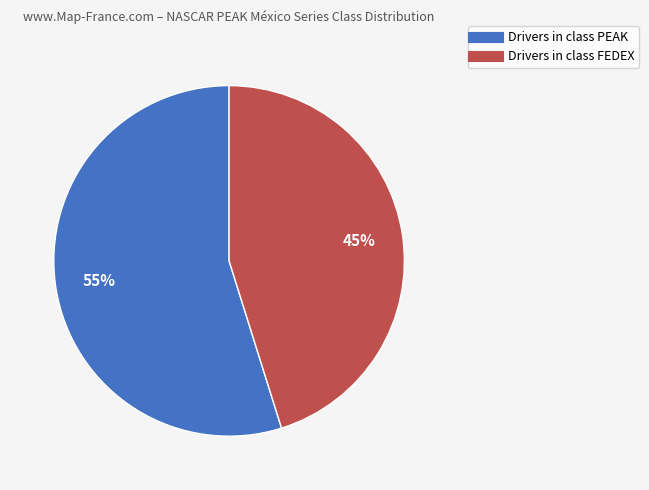

How many slices are in this pie chart?

2